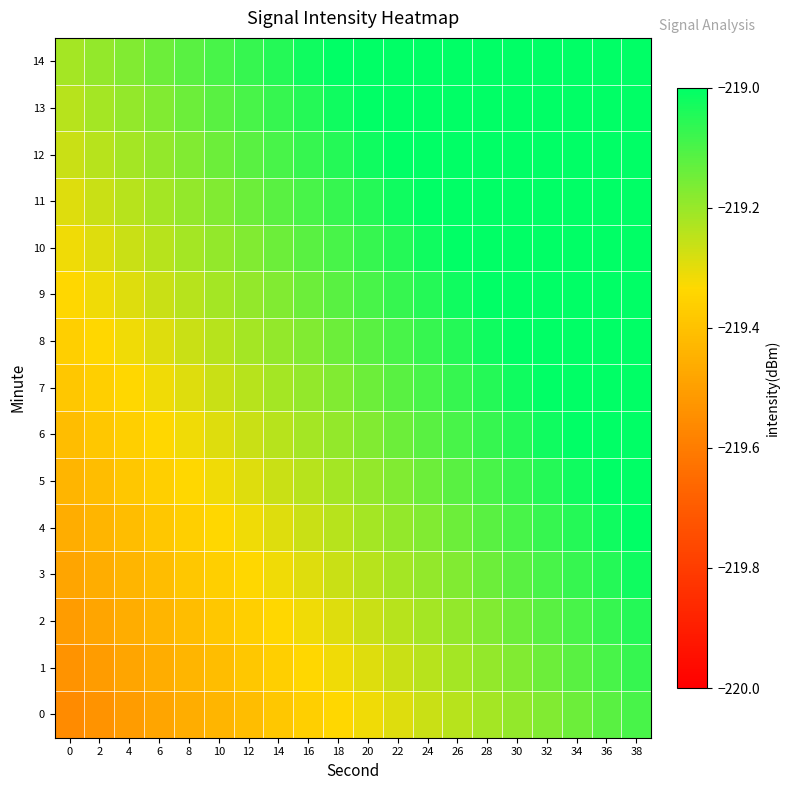

At which category does the chart reach its peak across all series?

38